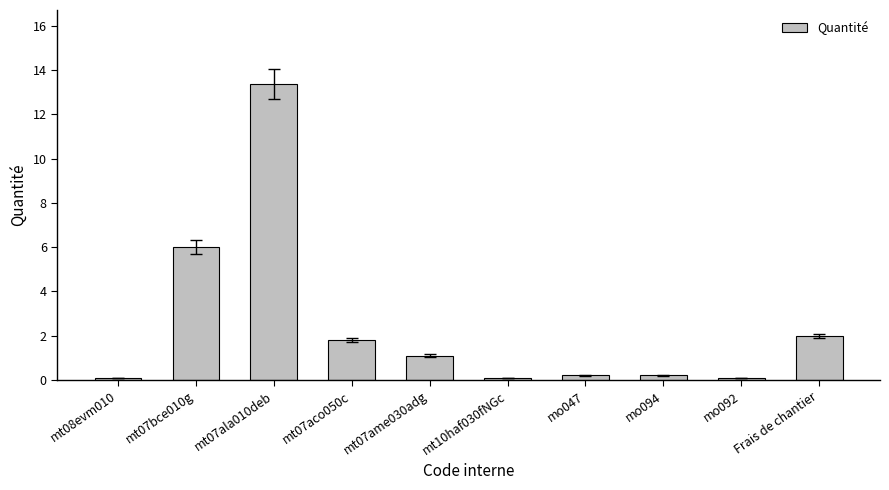

What is the greatest value displayed?

13.4